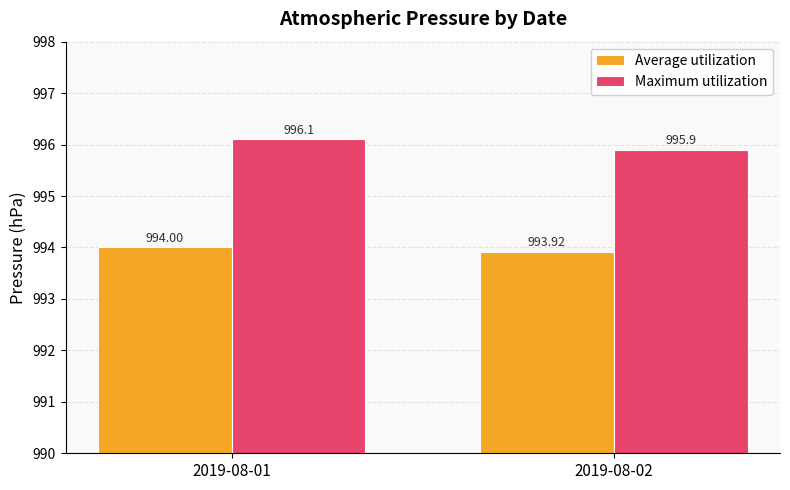

What is the average value of the Maximum utilization series?

996.0